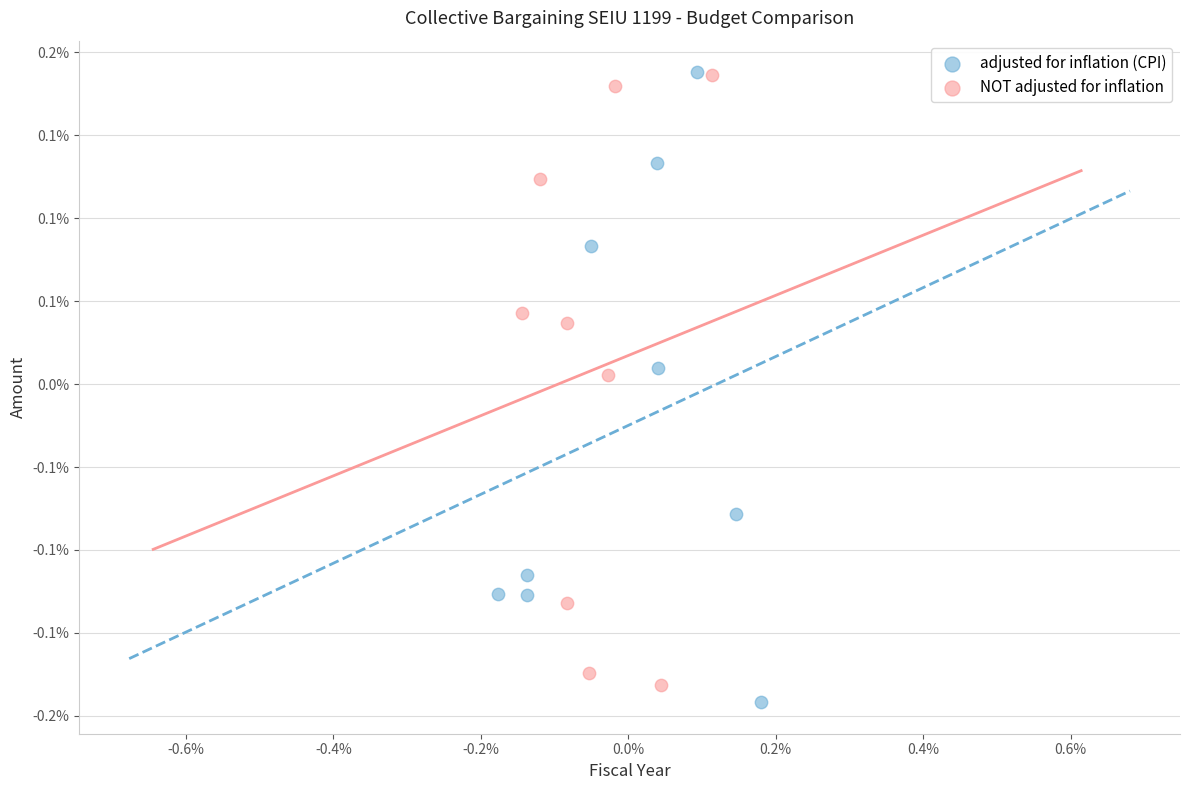

What are all the series names shown in the legend?

adjusted for inflation (CPI), NOT adjusted for inflation